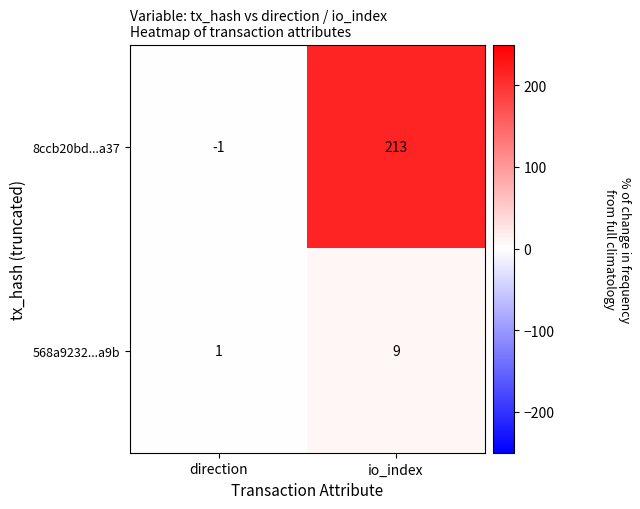

List the series in order of their overall mean, highest first.

8ccb20bd...a37, 568a9232...a9b